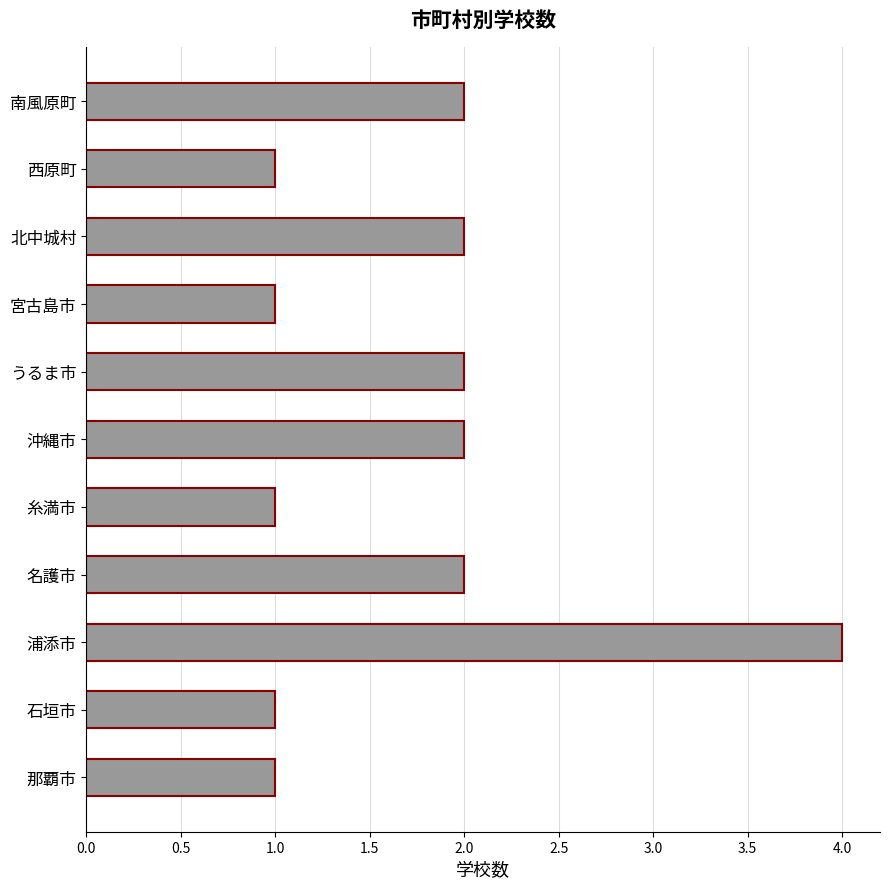

Reading bottom to top, what are all the values shown in this chart?

1	1	4	2	1	2	2	1	2	1	2